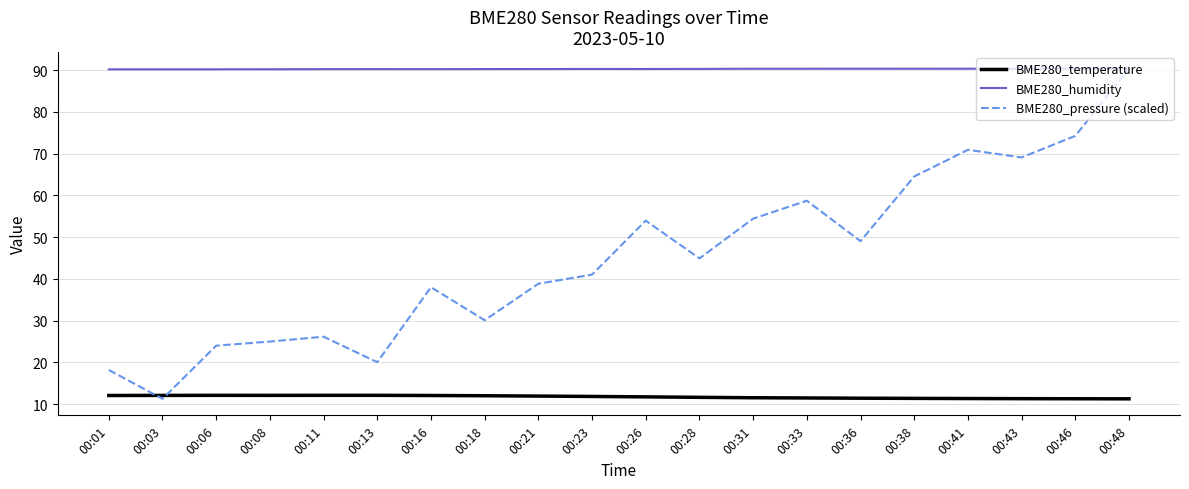

True or false: BME280_pressure (scaled) has a value of 44.9 at 00:28.

True